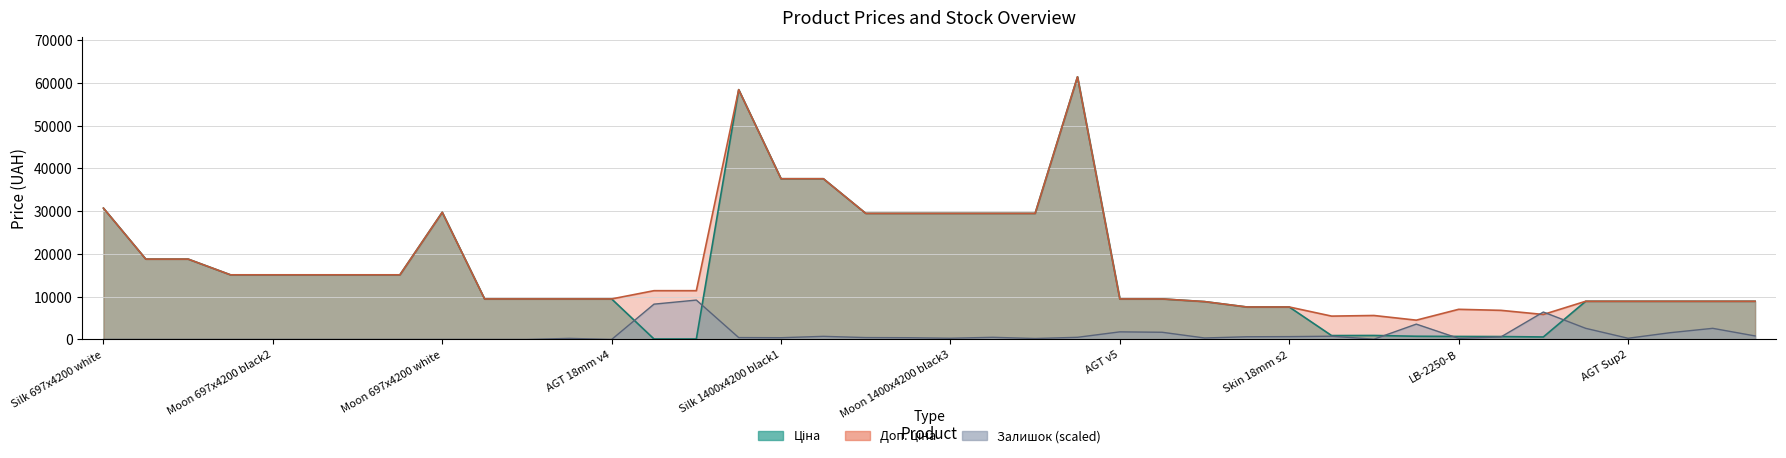

True or false: Доп. ціна and Залишок cross at least once.

True